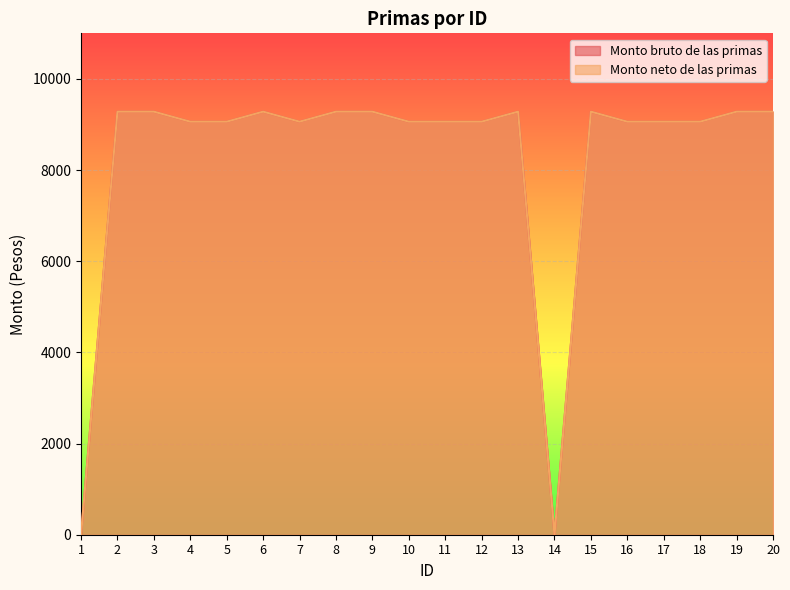

Between 20 and 10, which is larger?

20